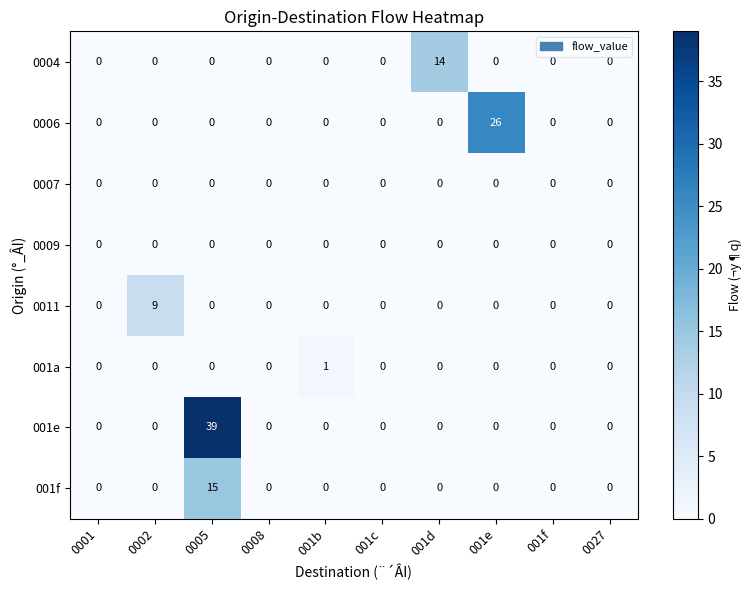

What is the difference between the highest and lowest values at 001d?

14